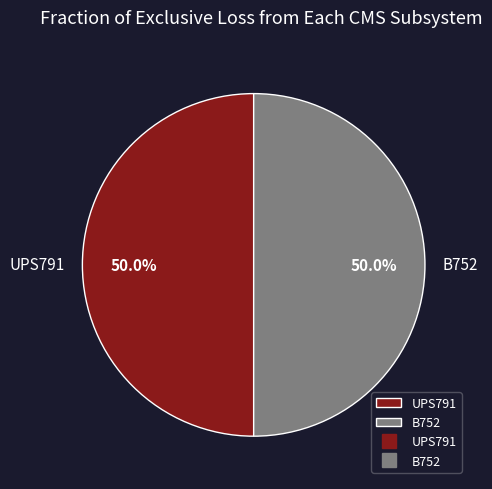

What is the ratio of the value at UPS791 to the value at B752?

1.0